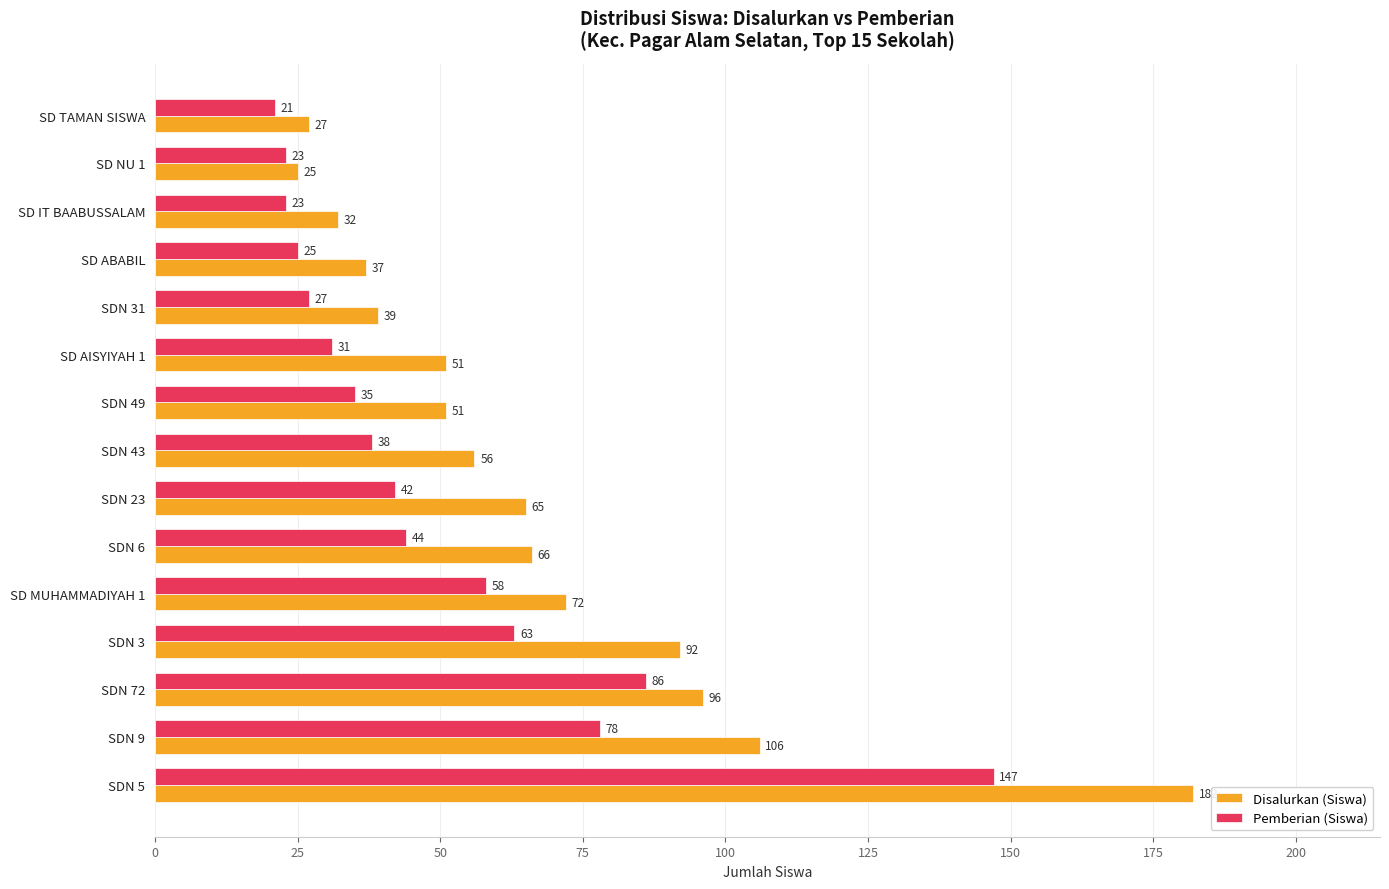

What is the minimum value for Pemberian (Siswa)?

21